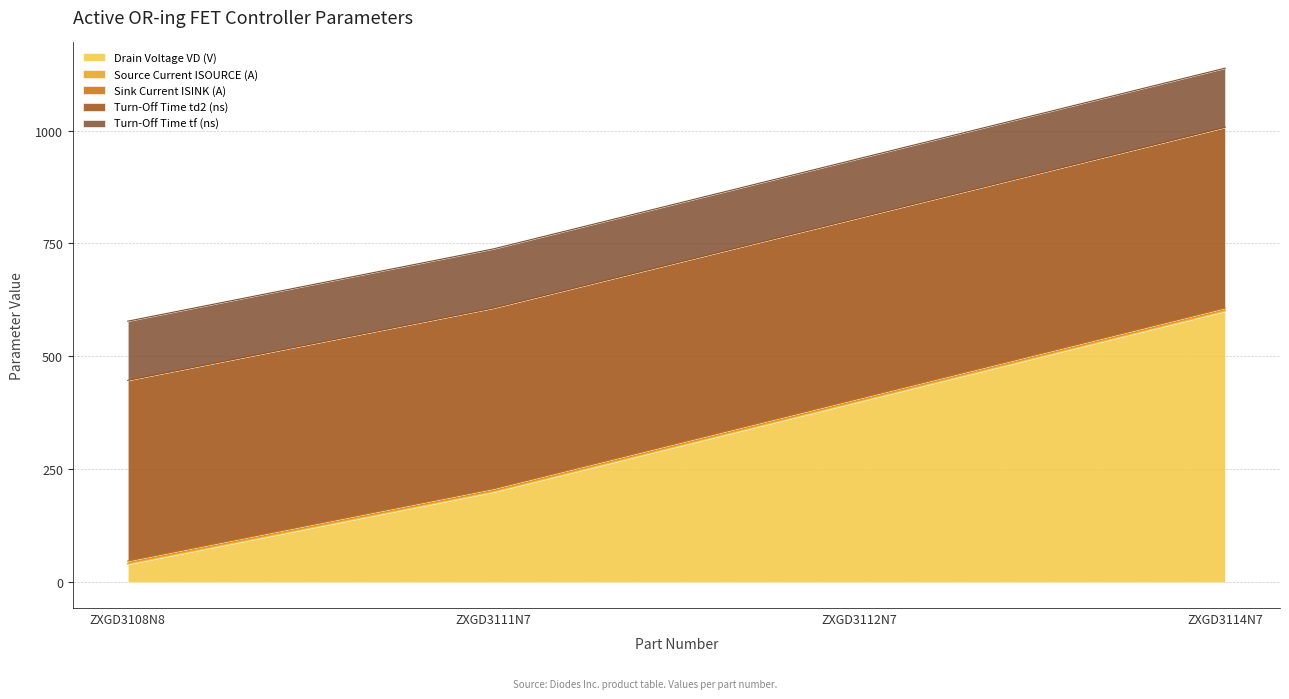

At how many categories does at least one series exceed 452?

1